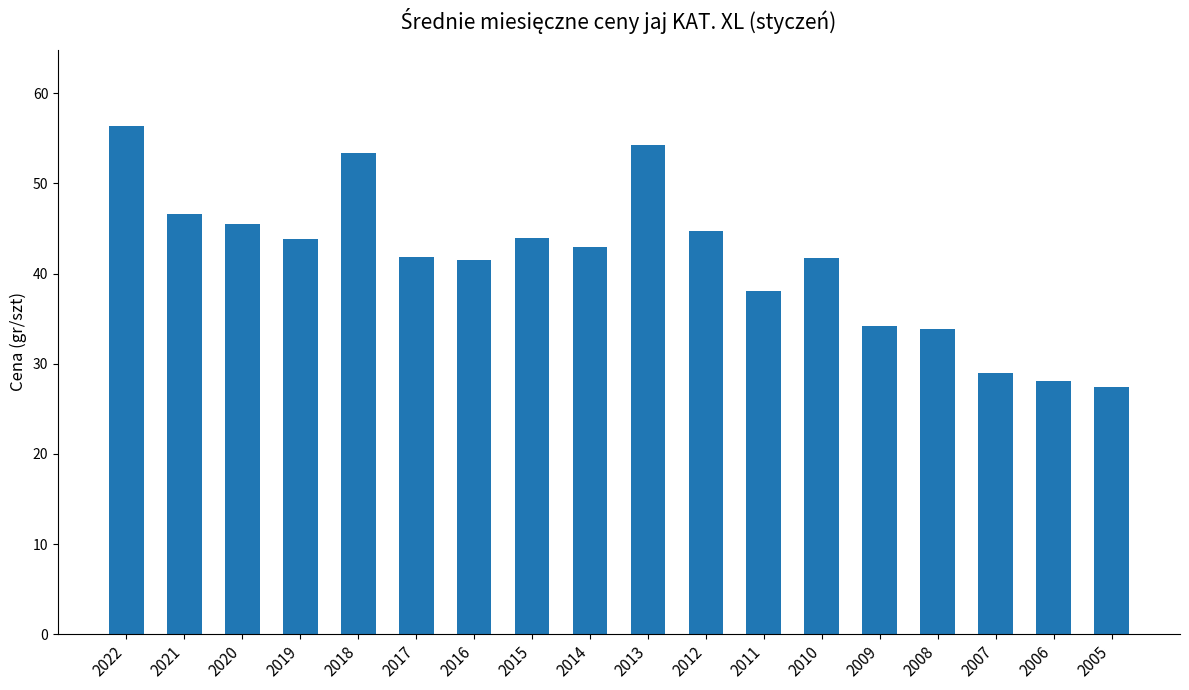

Read the value at 2017.

41.8